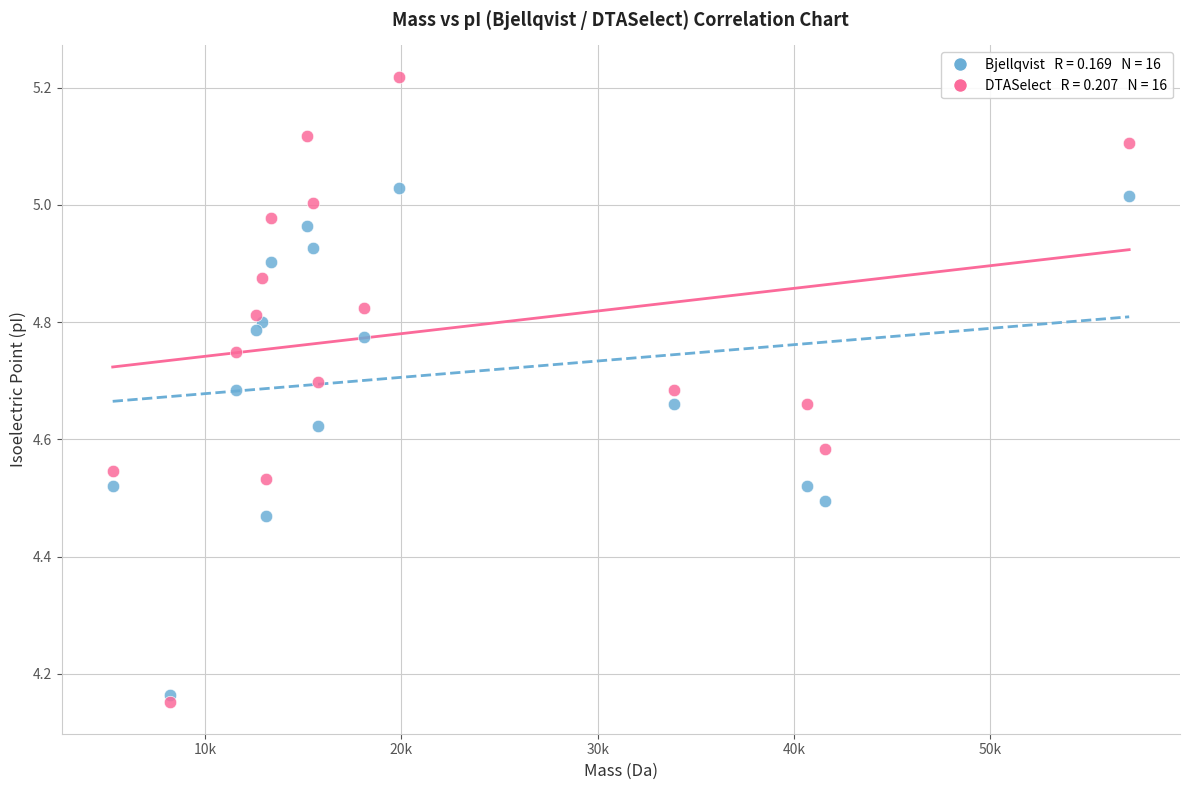

Across all data points, what is the range of Y values (max minus min)?

1.1